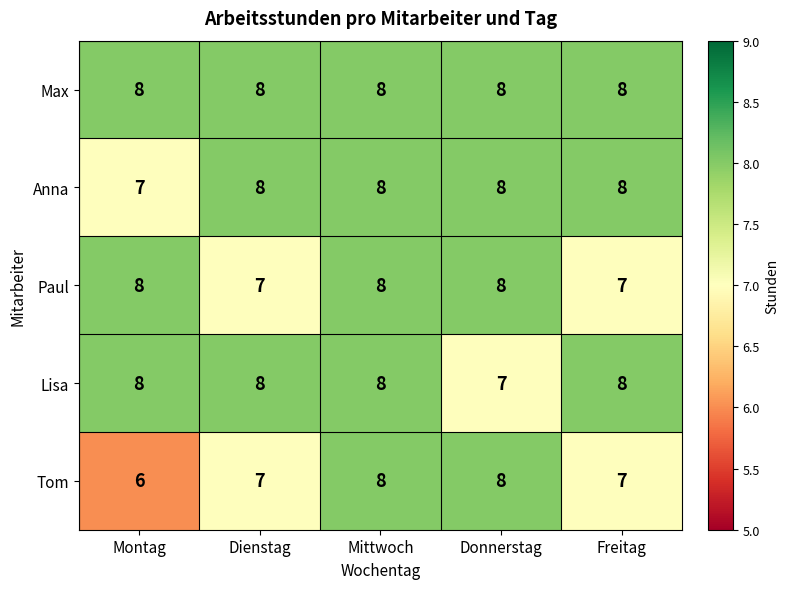

How many distinct data groups are displayed?

5